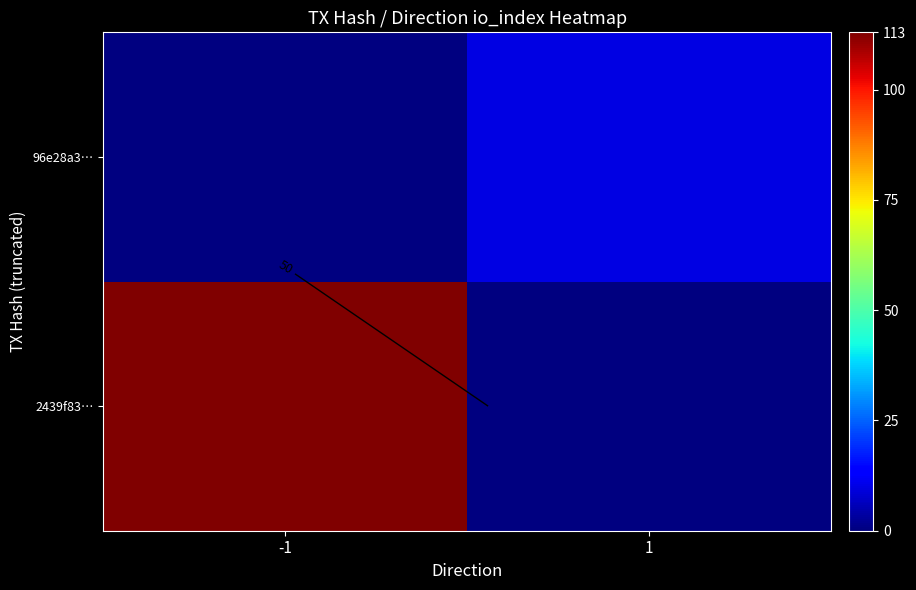

What is the average value of the 2439f83… series?

56